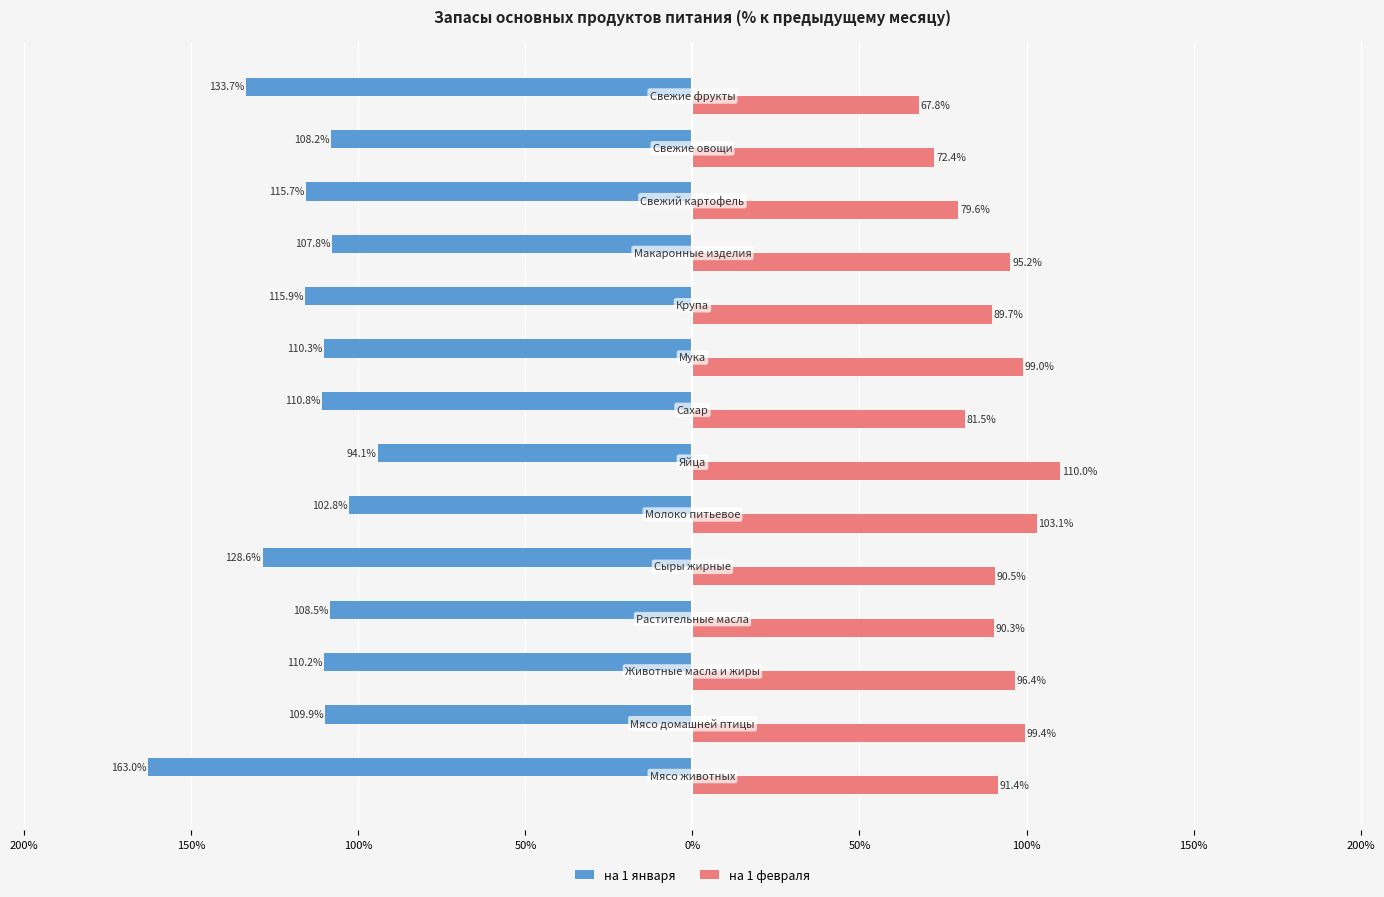

What is the difference between the maximum and minimum values in the на 1 февраля series?

42.2